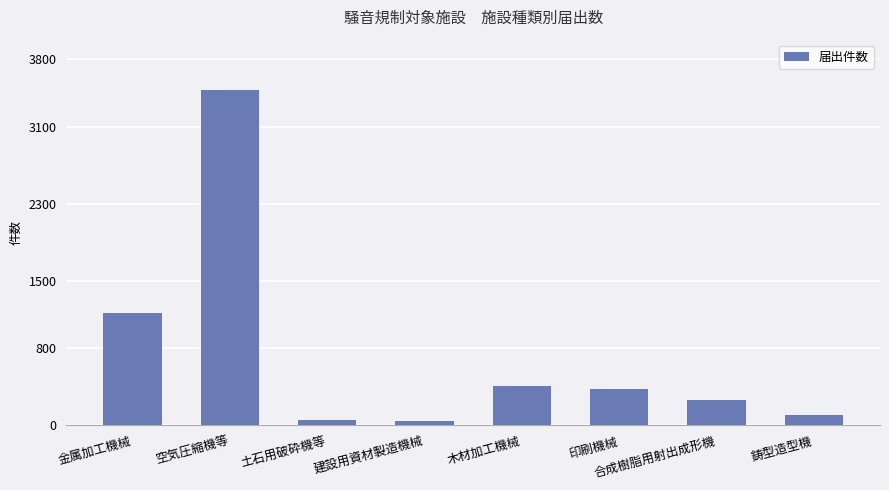

True or false: the data shows 133 at 木材加工機械.

False